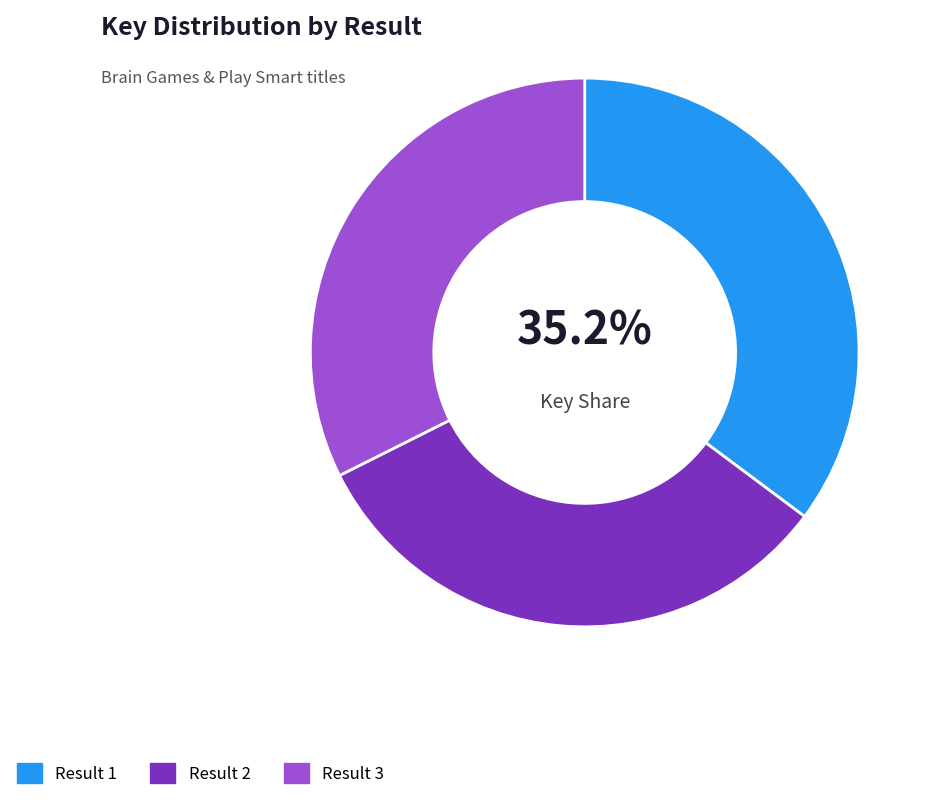

Does any single category account for the majority?

No